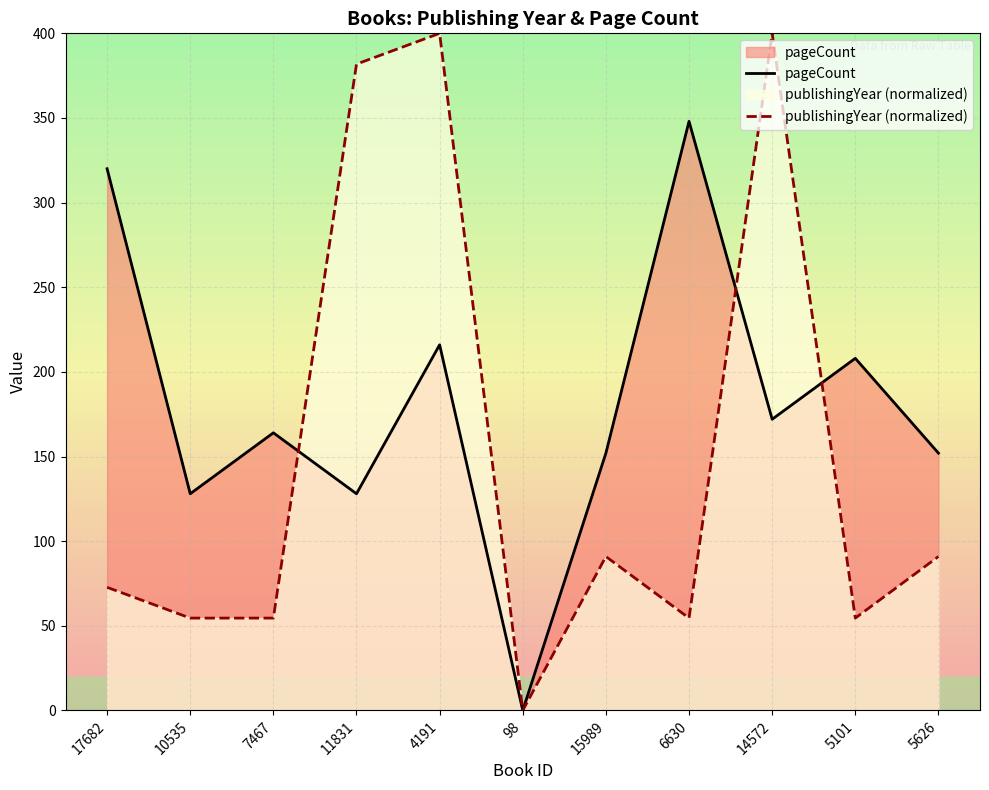

What is the label of the 7th point from the right?

4191